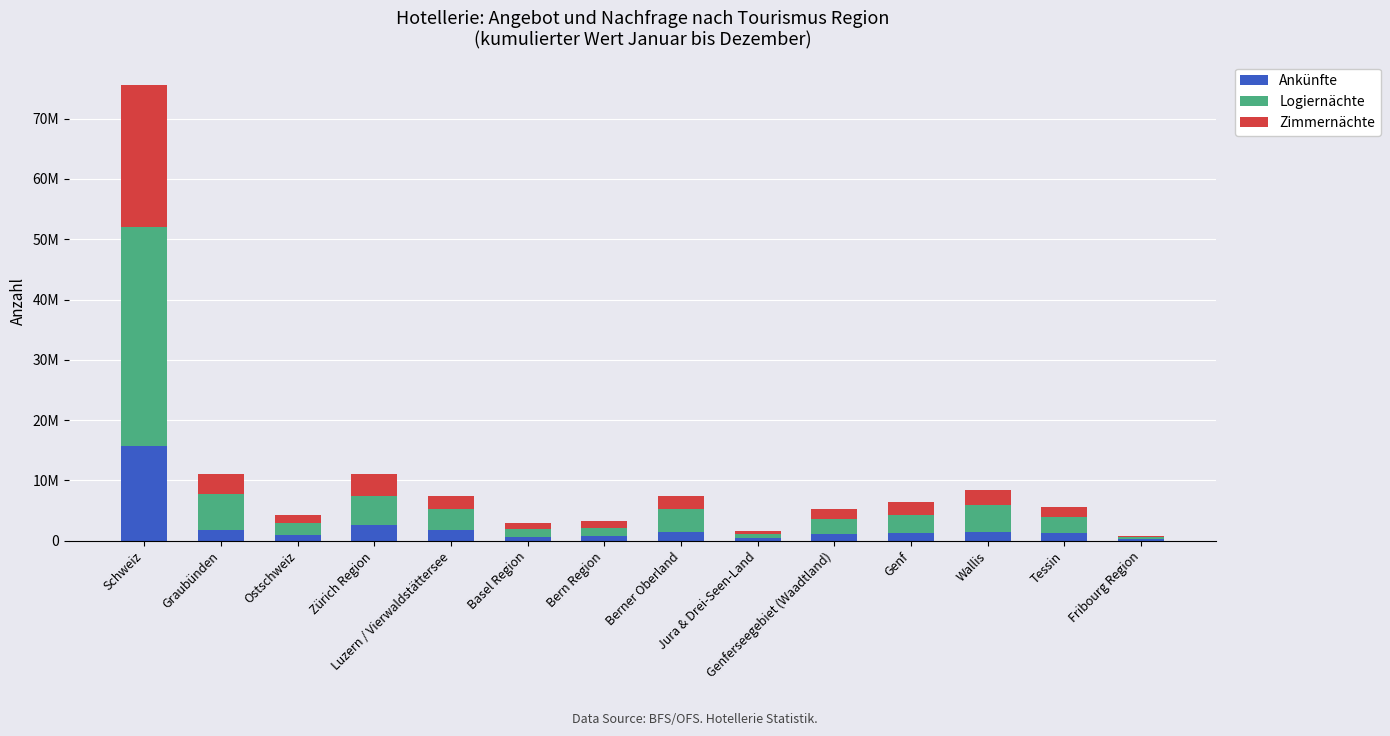

Which series has the largest total across all categories?

Logiernächte